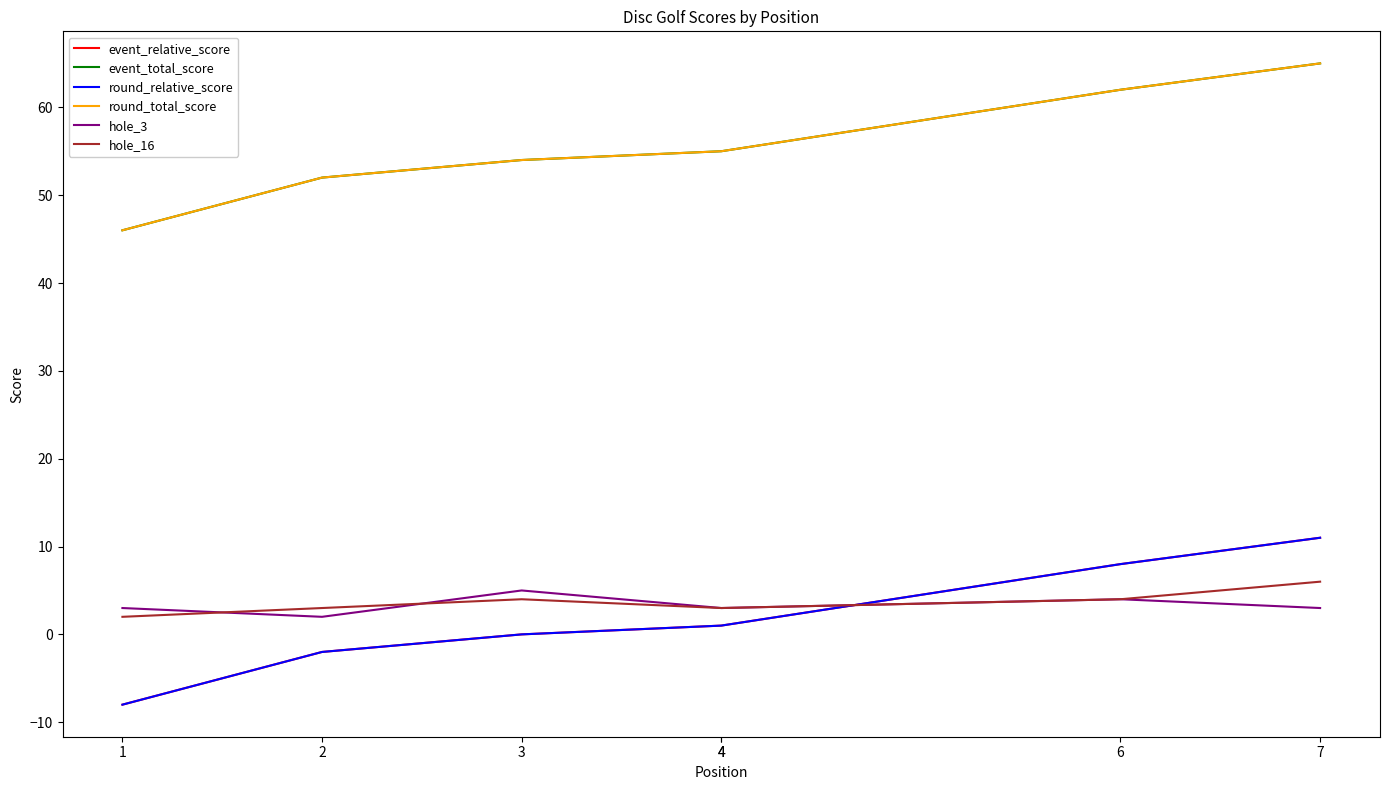

Where does the hole_3 series first go above 3?

3